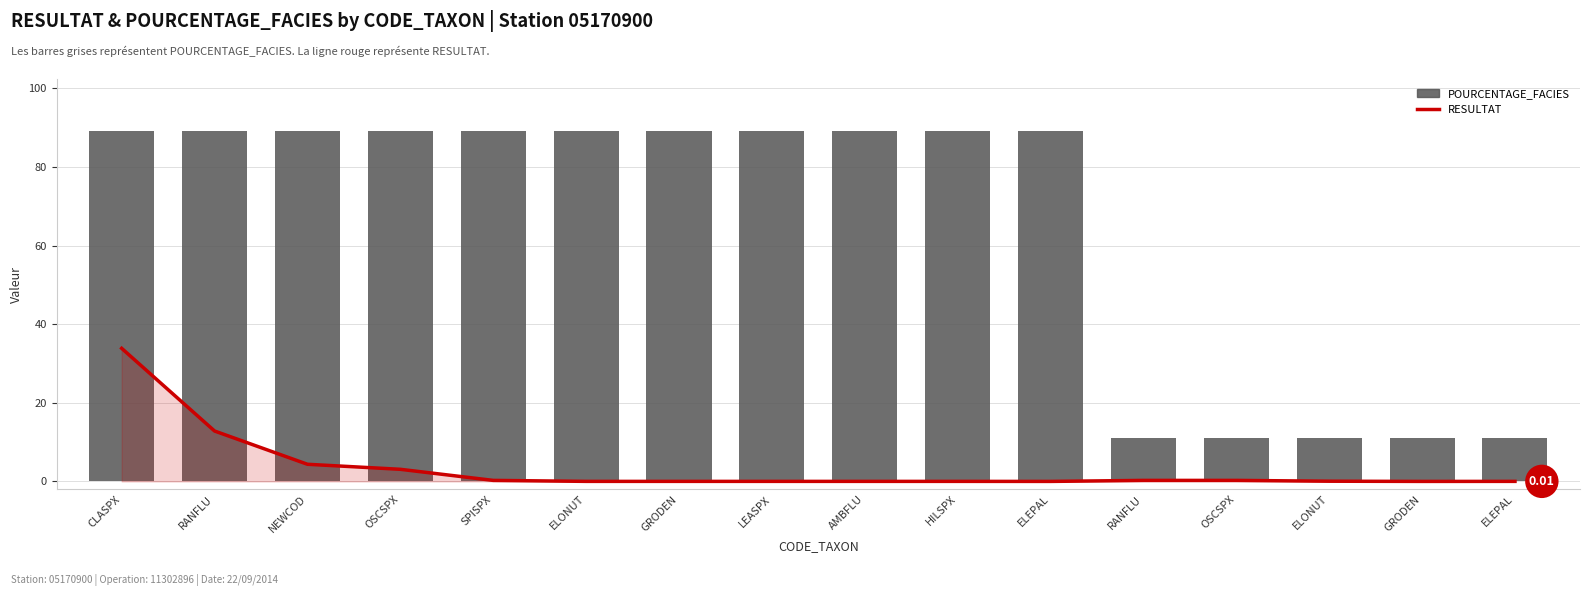

Which has a higher value, NEWCOD or GRODEN?

NEWCOD